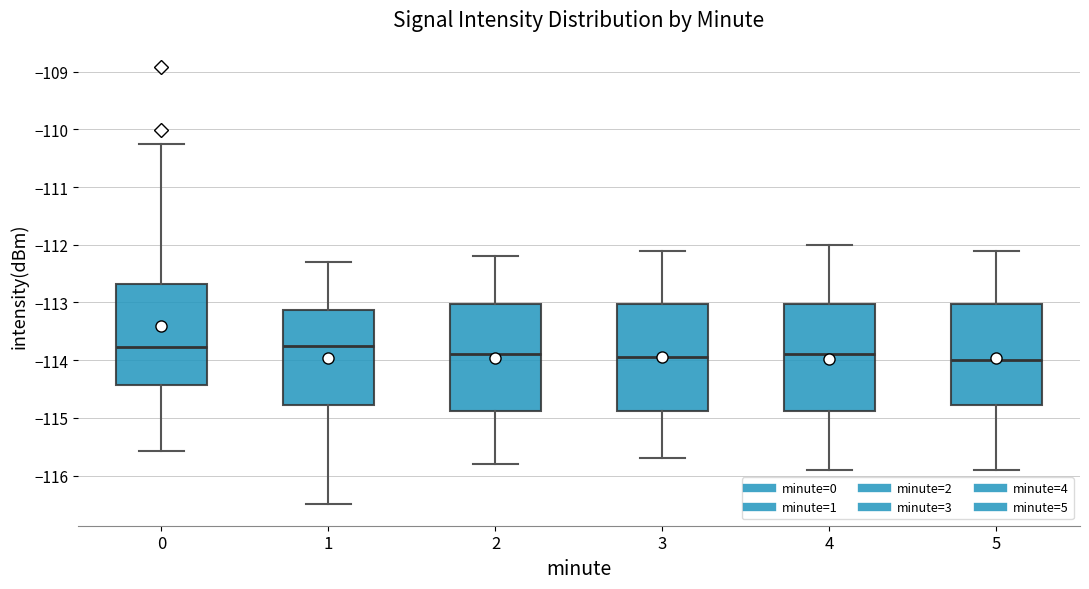

Reading left to right, transcribe this box plot: for each box, give where its median line is, the range the box spans, and where its two whiskers end, as read against the y-axis. The values are not printed on the chart, so give them approximately, as read against the axis.

0: median -113.8, box -114.4 to -112.7, whiskers -115.6 to -110.2
1: median -113.7, box -114.8 to -113.1, whiskers -116.5 to -112.3
2: median -113.9, box -114.9 to -113.0, whiskers -115.8 to -112.2
3: median -113.9, box -114.9 to -113.0, whiskers -115.7 to -112.1
4: median -113.9, box -114.9 to -113.0, whiskers -115.9 to -112.0
5: median -114.0, box -114.8 to -113.0, whiskers -115.9 to -112.1